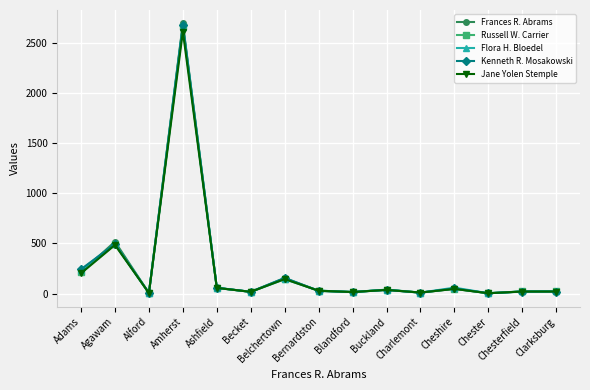

Is this an area chart (filled region under the line)?

No